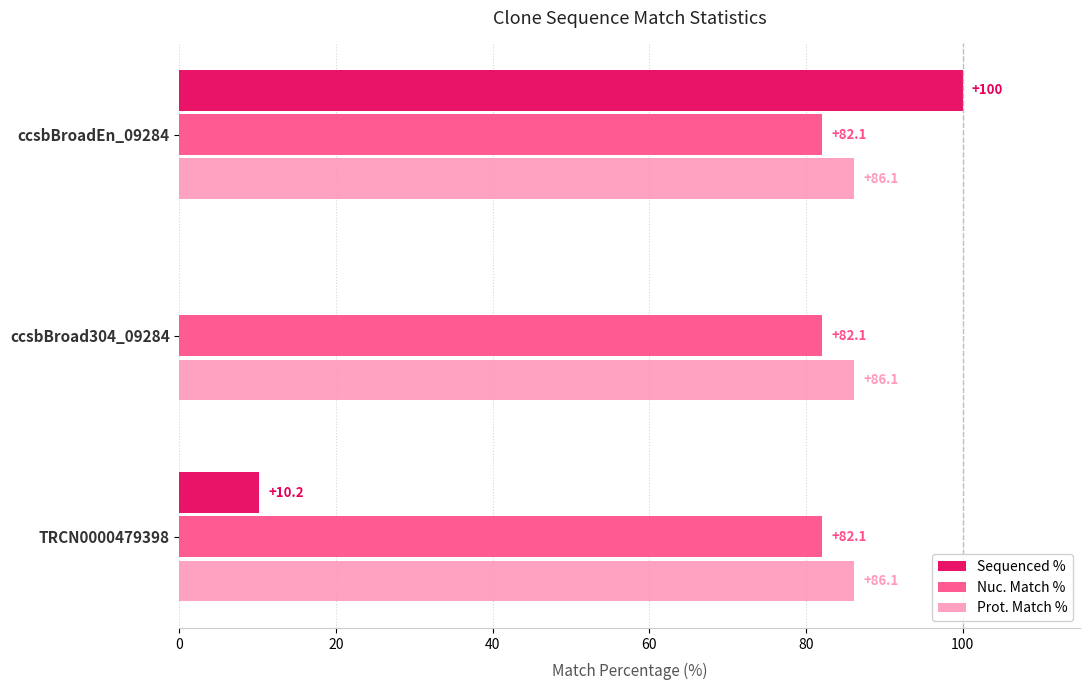

The value of Prot. Match % at ccsbBroadEn_09284 is 86.1. True or false?

True